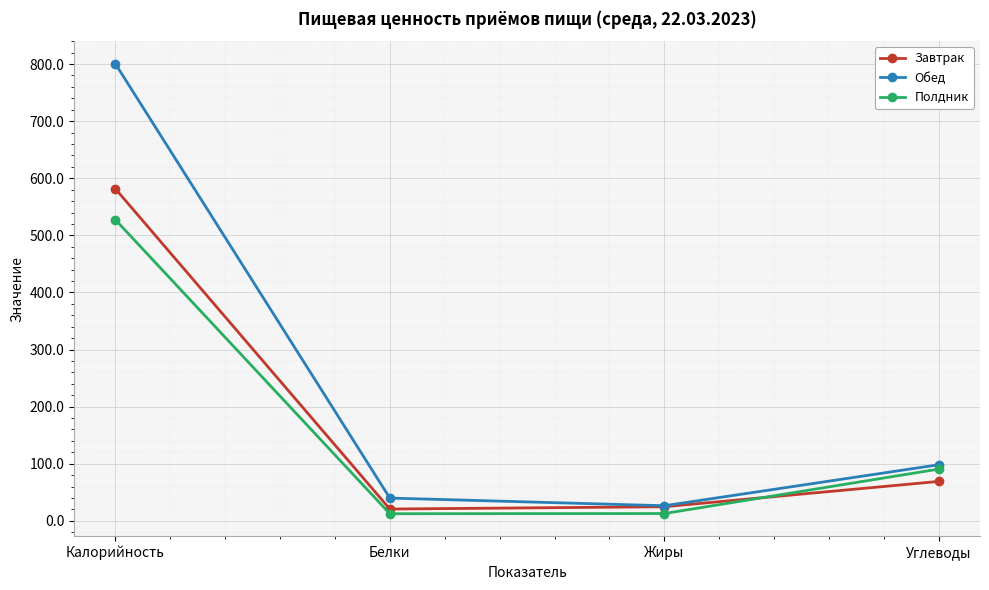

Is it true that Полдник equals 90.7 at Углеводы?

True